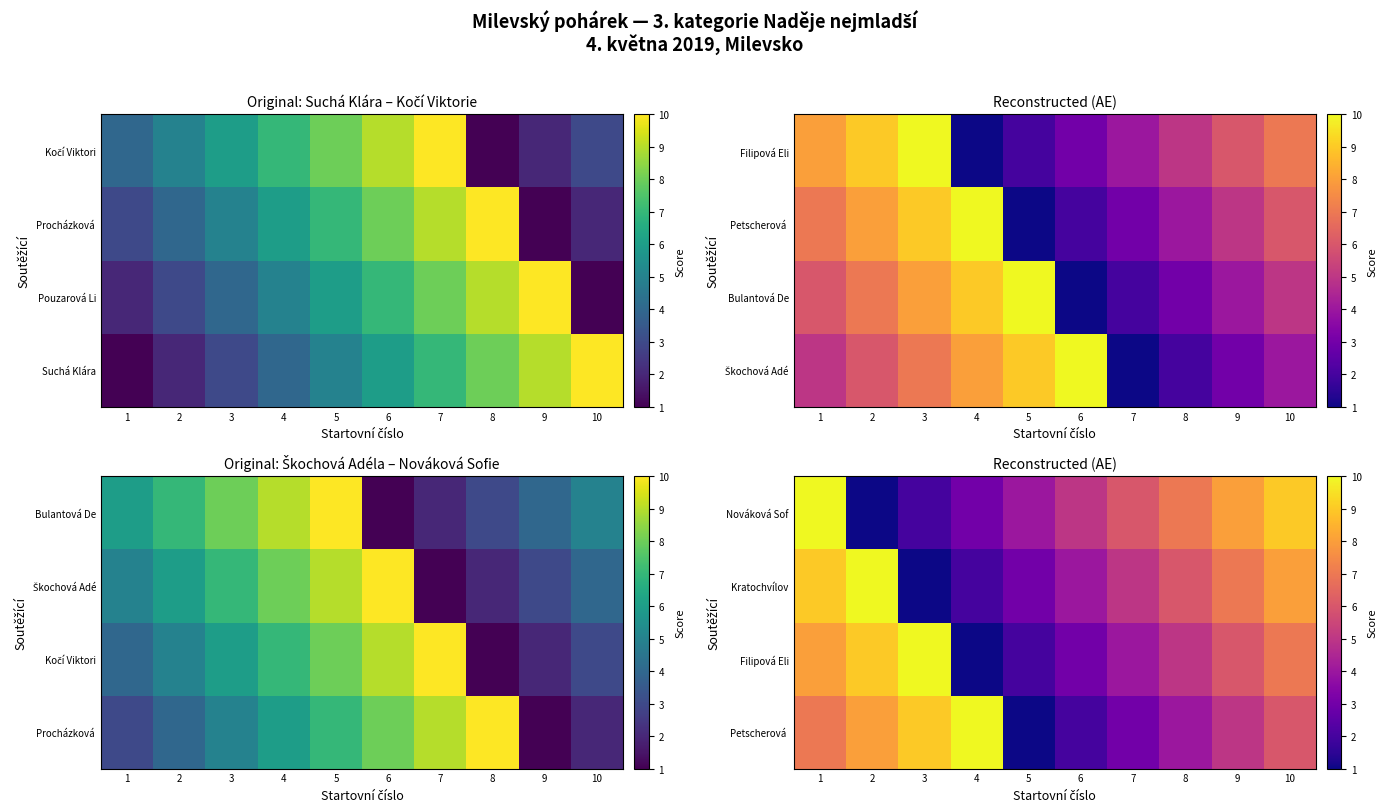

How many Nováková Sof values are between 3 and 8?

6